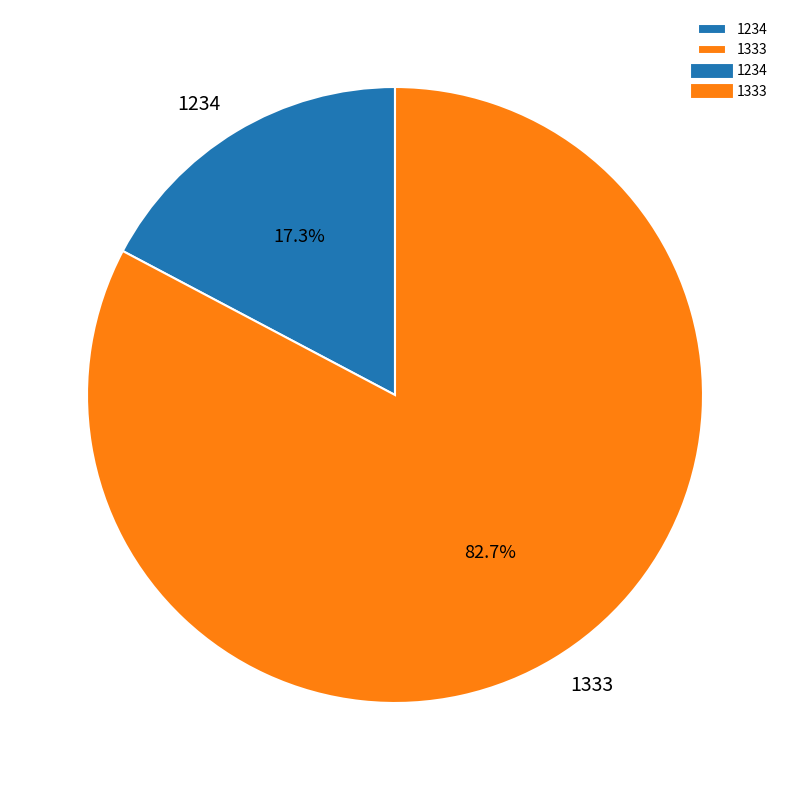

To the nearest percent, what percentage of the pie is 1234?

17%